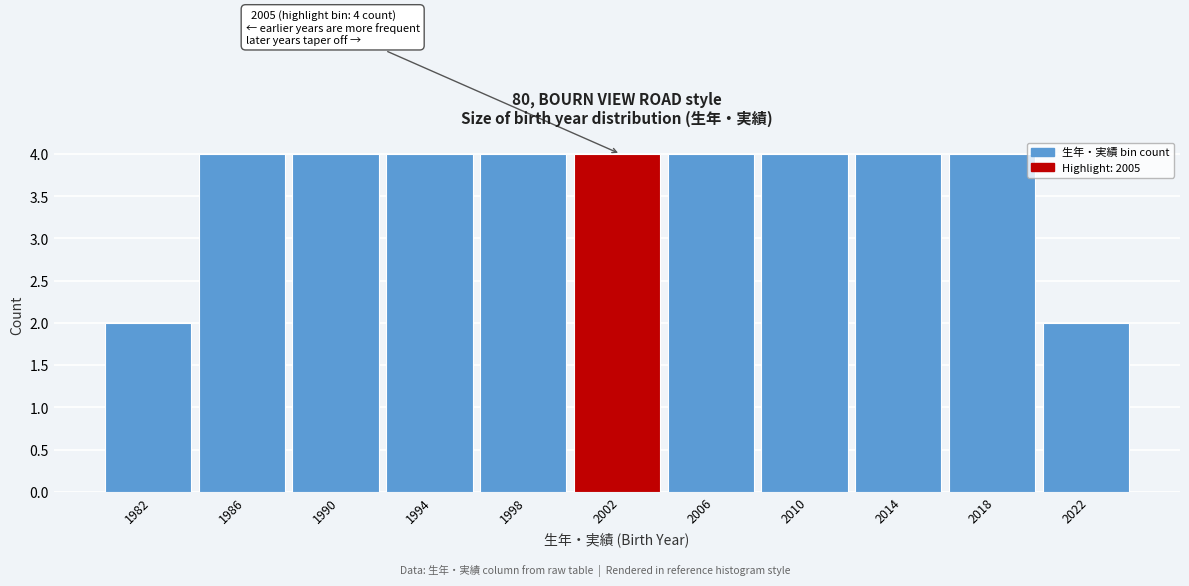

Reading left to right, list all the values displayed in this chart.

2	4	4	4	4	4	4	4	4	4	2